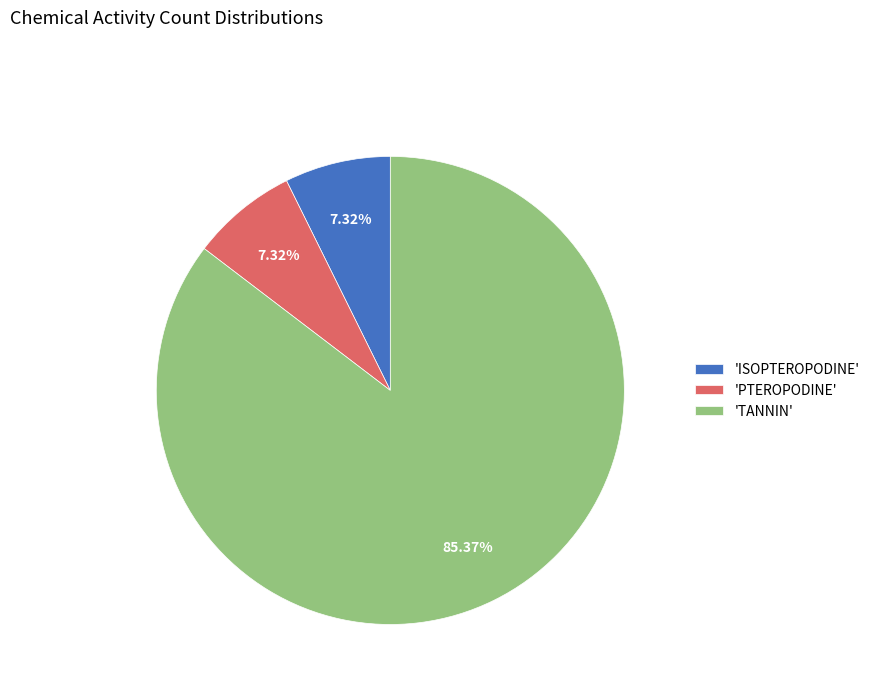

To the nearest percent, what is the average slice percentage?

33%